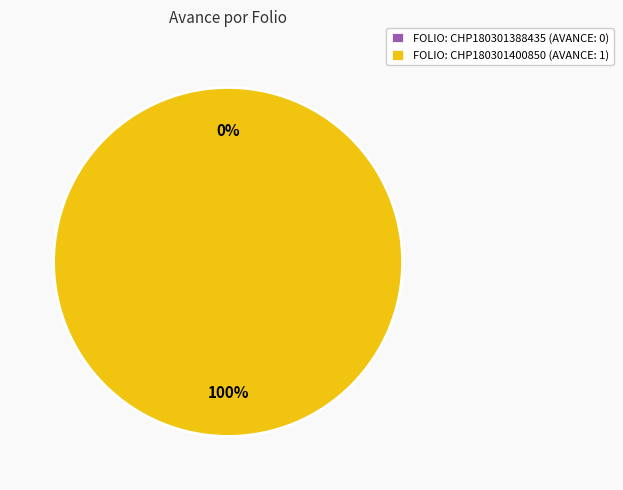

Which category has the biggest portion of the pie?

CHP180301400850